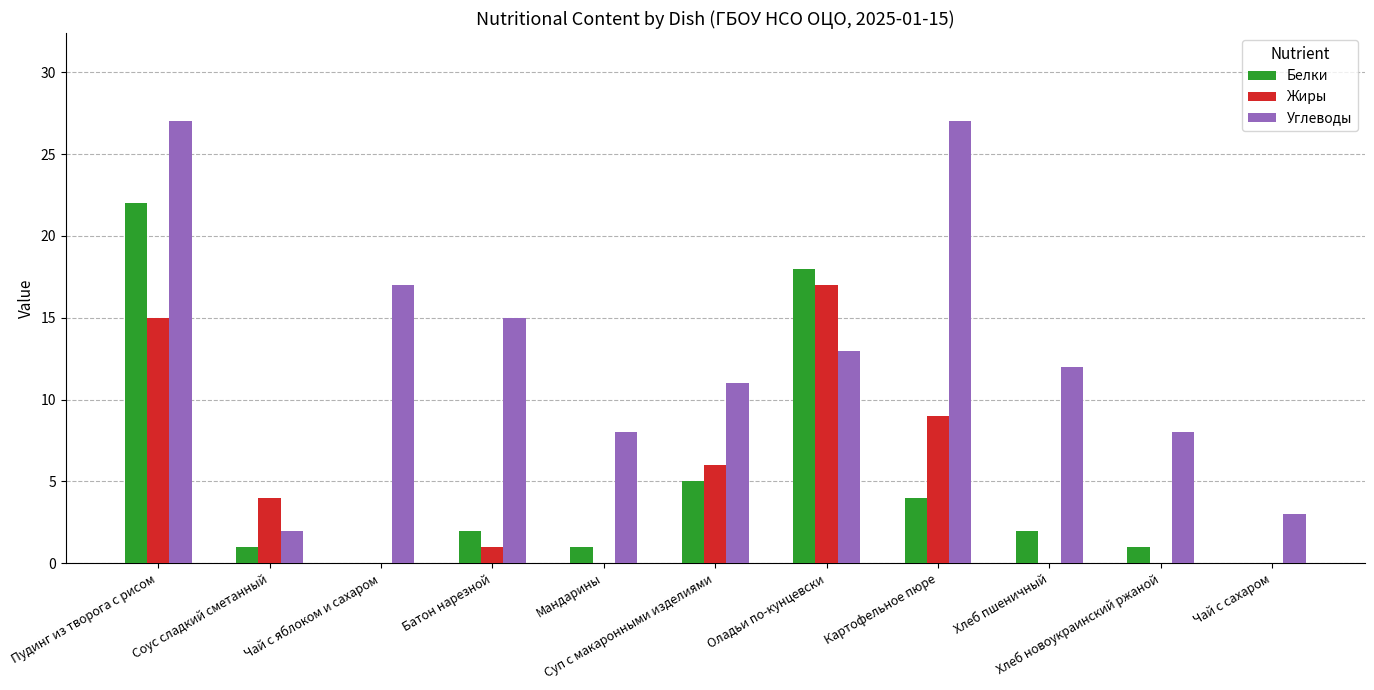

What is the greatest value displayed?

27